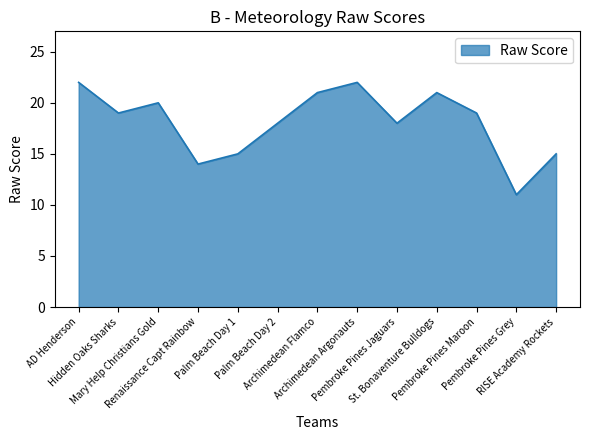

What is the difference between the maximum and minimum values?

11